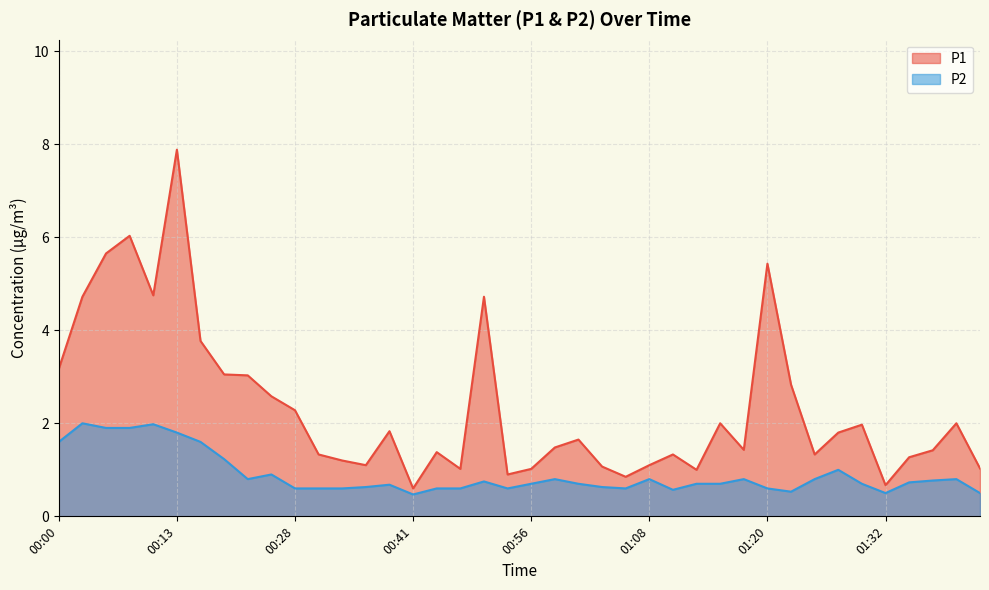

True or false: P2 and P1 intersect in this chart.

False